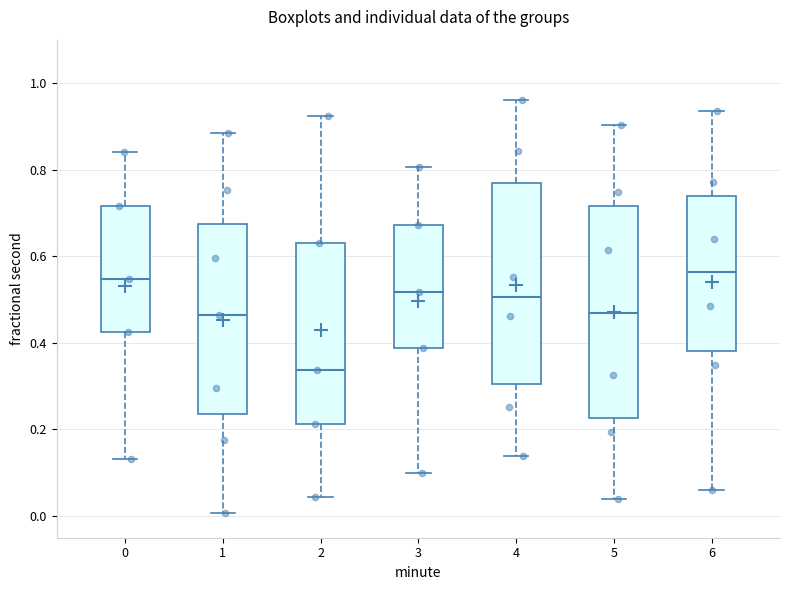

Which box is the tallest, from its lower edge to its upper edge?

5